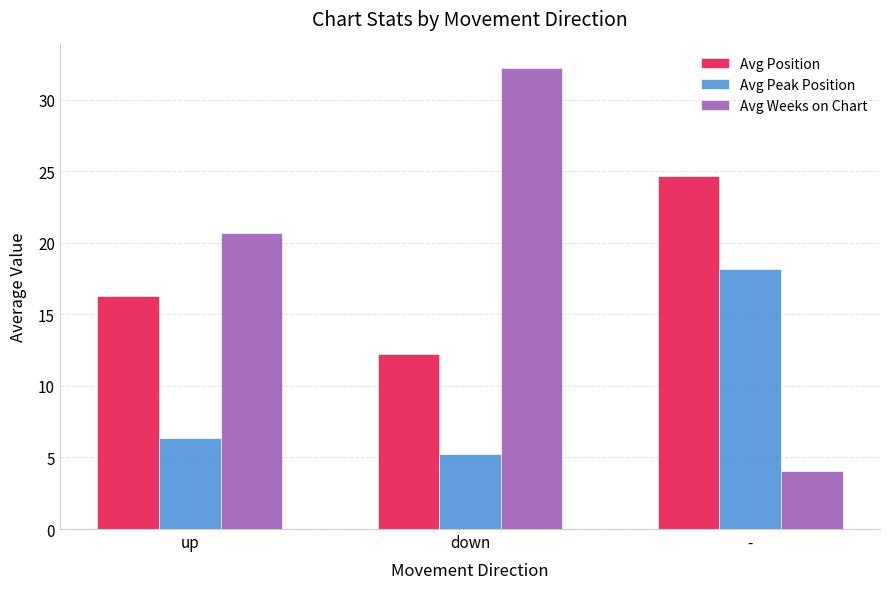

Is it true that Avg Peak Position equals 5.2 at down?

True